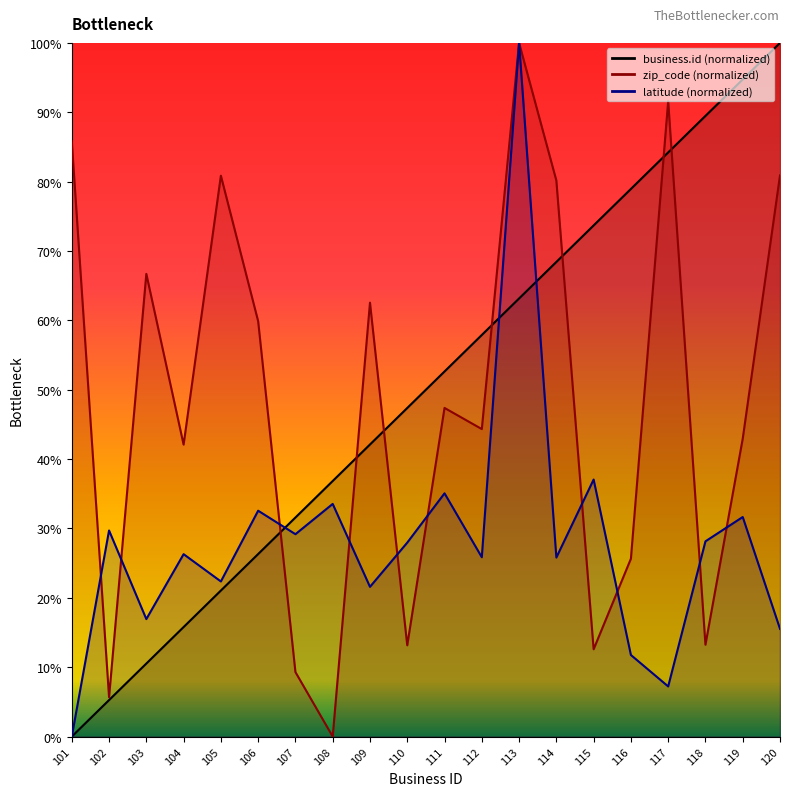

Reading left to right, extract all data points from this chart.

business.id: 101=0.0	102=5.3	103=10.5	104=15.8	105=21.1	106=26.3	107=31.6	108=36.8	109=42.1	110=47.4	111=52.6	112=57.9	113=63.2	114=68.4	115=73.7	116=78.9	117=84.2	118=89.5	119=94.7	120=100.0
zip_code: 101=85.8	102=5.7	103=66.7	104=42.1	105=80.9	106=59.9	107=9.3	108=0.0	109=62.6	110=13.2	111=47.4	112=44.3	113=100.0	114=80.2	115=12.6	116=25.6	117=91.6	118=13.2	119=42.9	120=80.9
latitude: 101=0.0	102=29.7	103=16.9	104=26.3	105=22.4	106=32.6	107=29.2	108=33.5	109=21.6	110=28.0	111=35.1	112=25.9	113=100.0	114=25.8	115=37.1	116=11.8	117=7.2	118=28.1	119=31.7	120=15.5